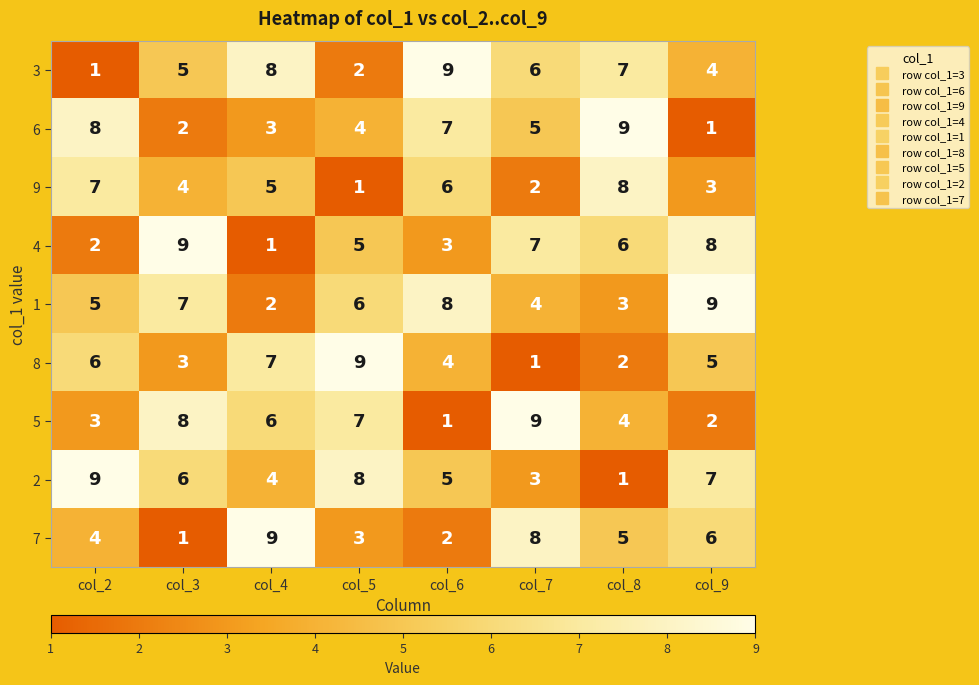

What value does the 6 series have at col_4?

3